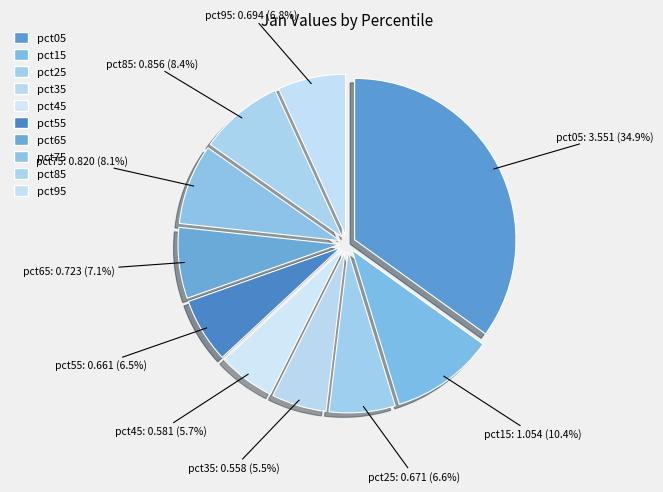

Is there any slice that represents more than half of the pie?

No